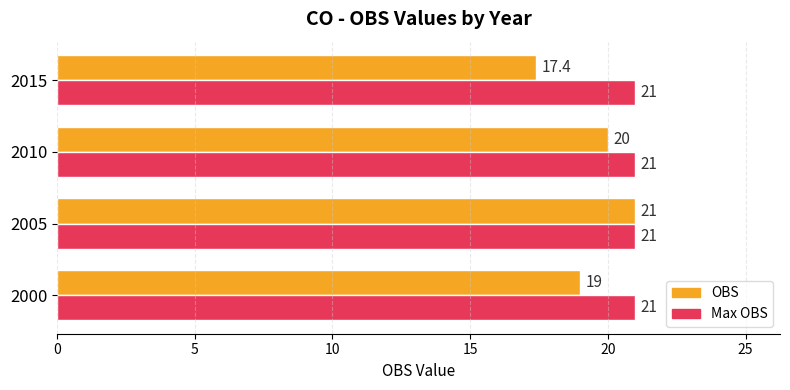

What is the smallest value displayed?

17.4